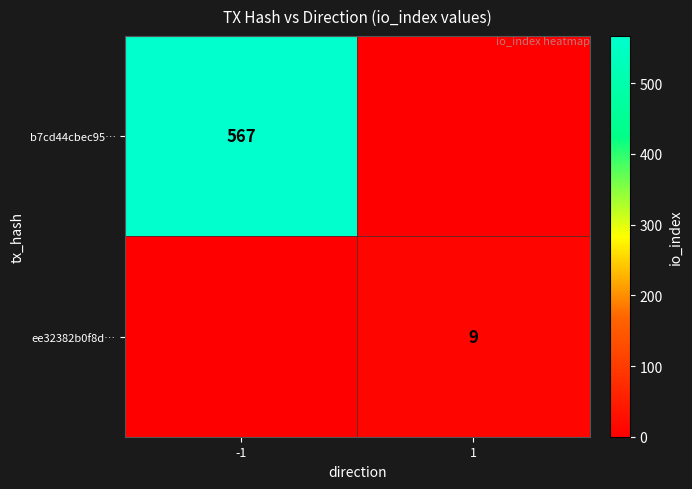

True or false: ee32382b0f8d… has a value of 9 at 1.

True